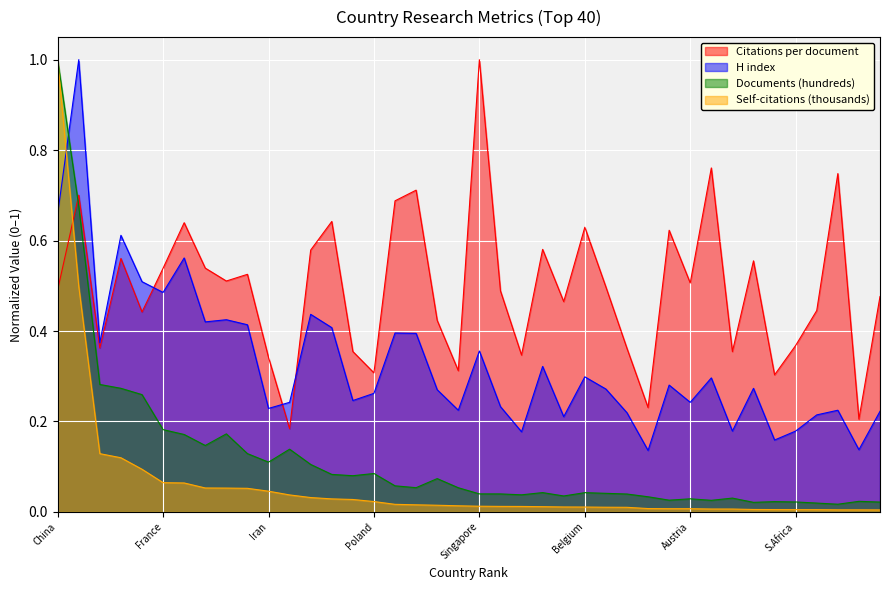

What is the average value of the Self-citations (thousands) series?

0.1